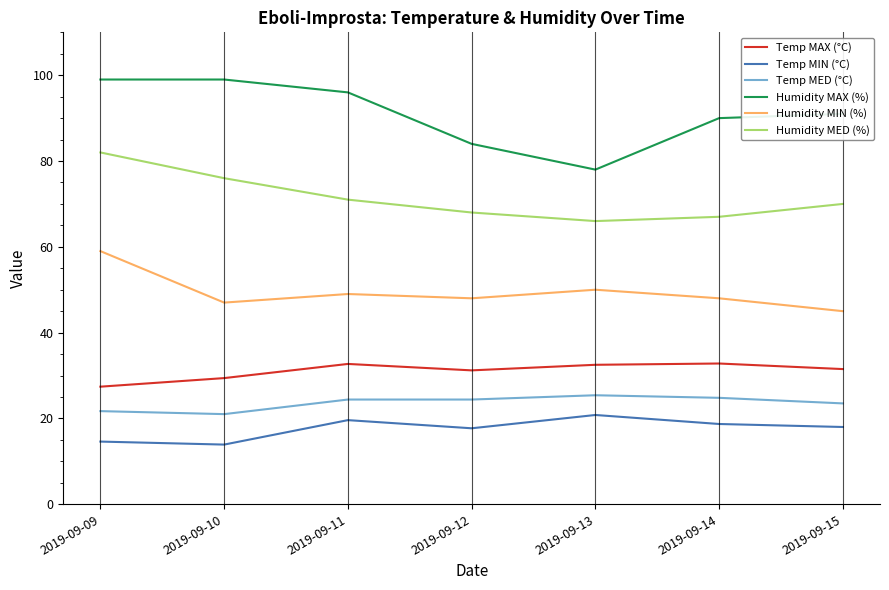

What is the sum of the Temp MAX (°C) values at 2019-09-09 and 2019-09-10?

56.8